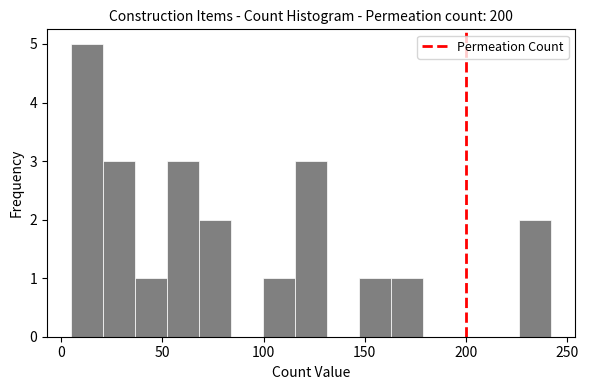

Around what value on the x-axis is the tallest bar? Give the approximate position of its centre, as read against the axis.

15